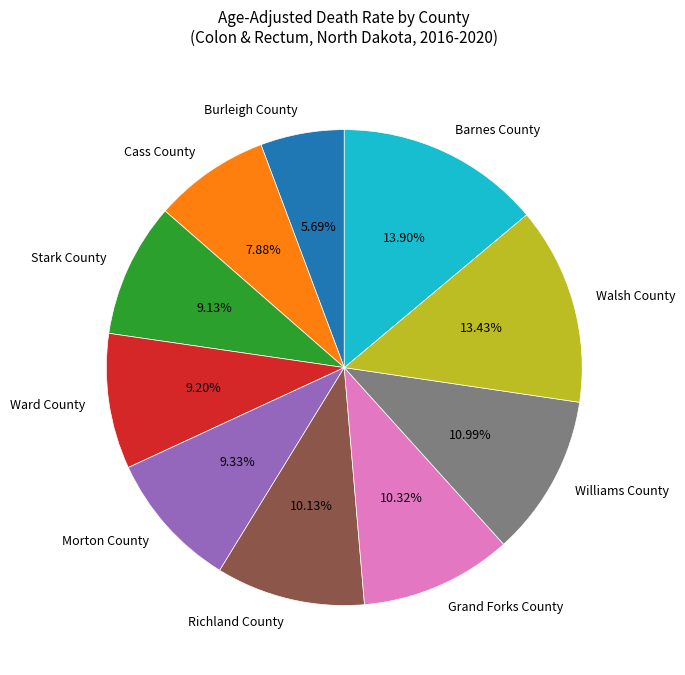

To the nearest percent, what is the difference between the largest and smallest slice percentages?

8%